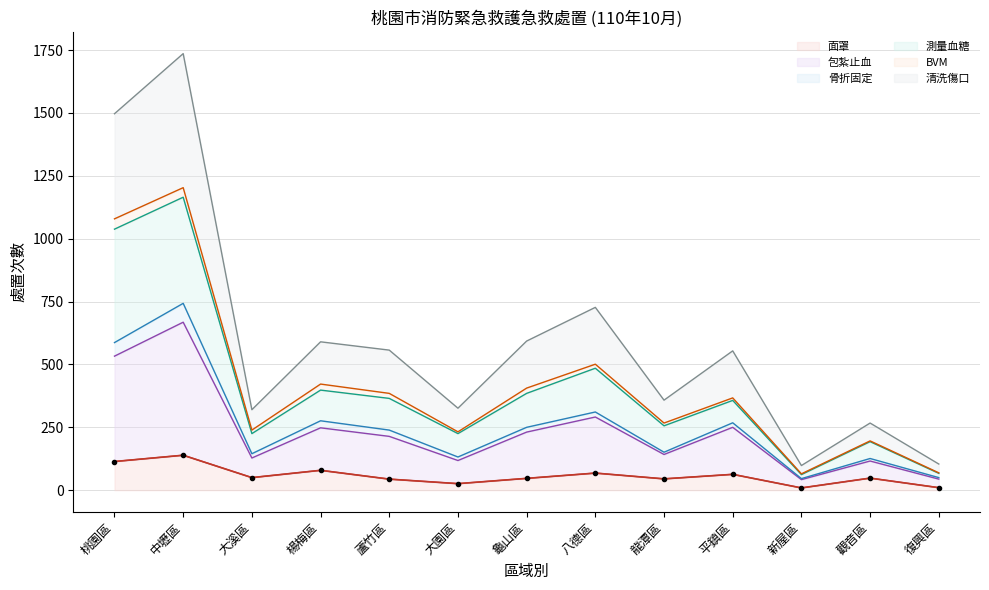

Where is the first local minimum for 面罩?

大溪區